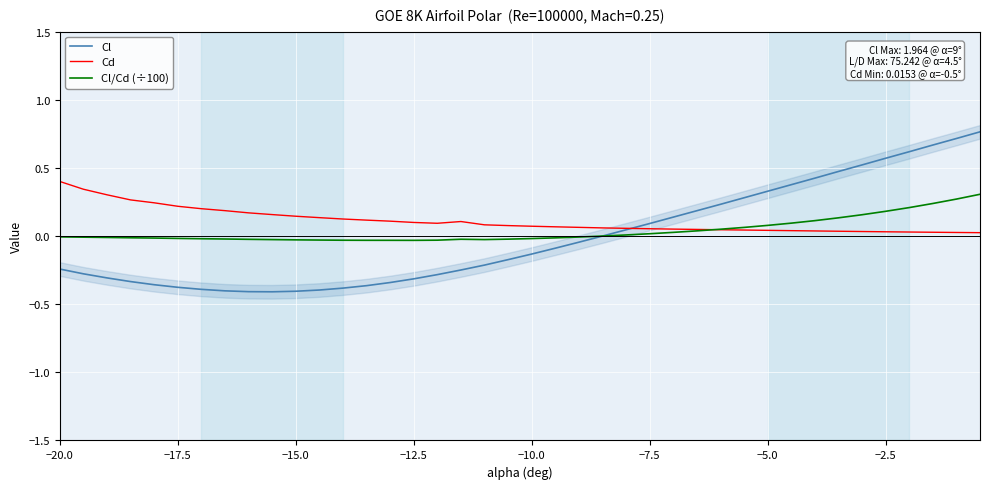

True or false: Cl has a value of 0.1 at −7.5.

True